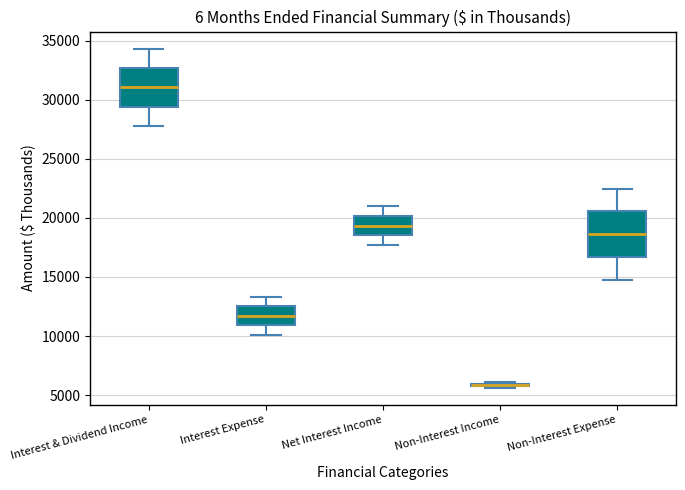

Where does the upper whisker of the box for Interest Expense end on the y-axis? The values are not printed on the chart, so give them approximately, as read against the axis.

13500